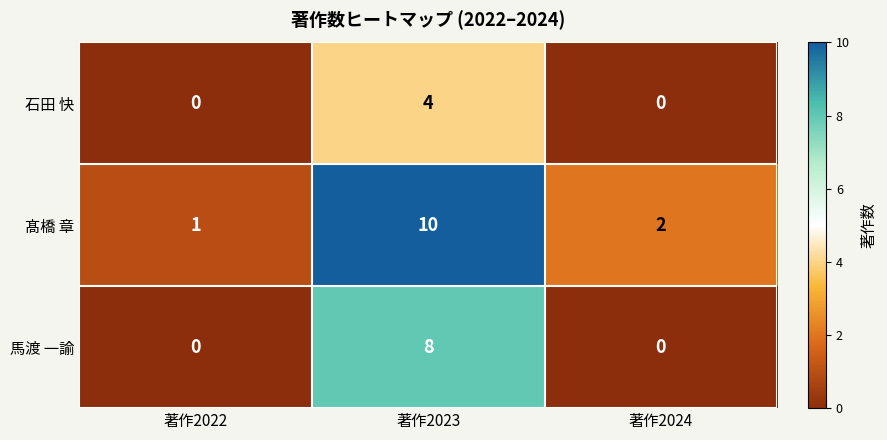

Which series has the largest total across all categories?

髙橋 章